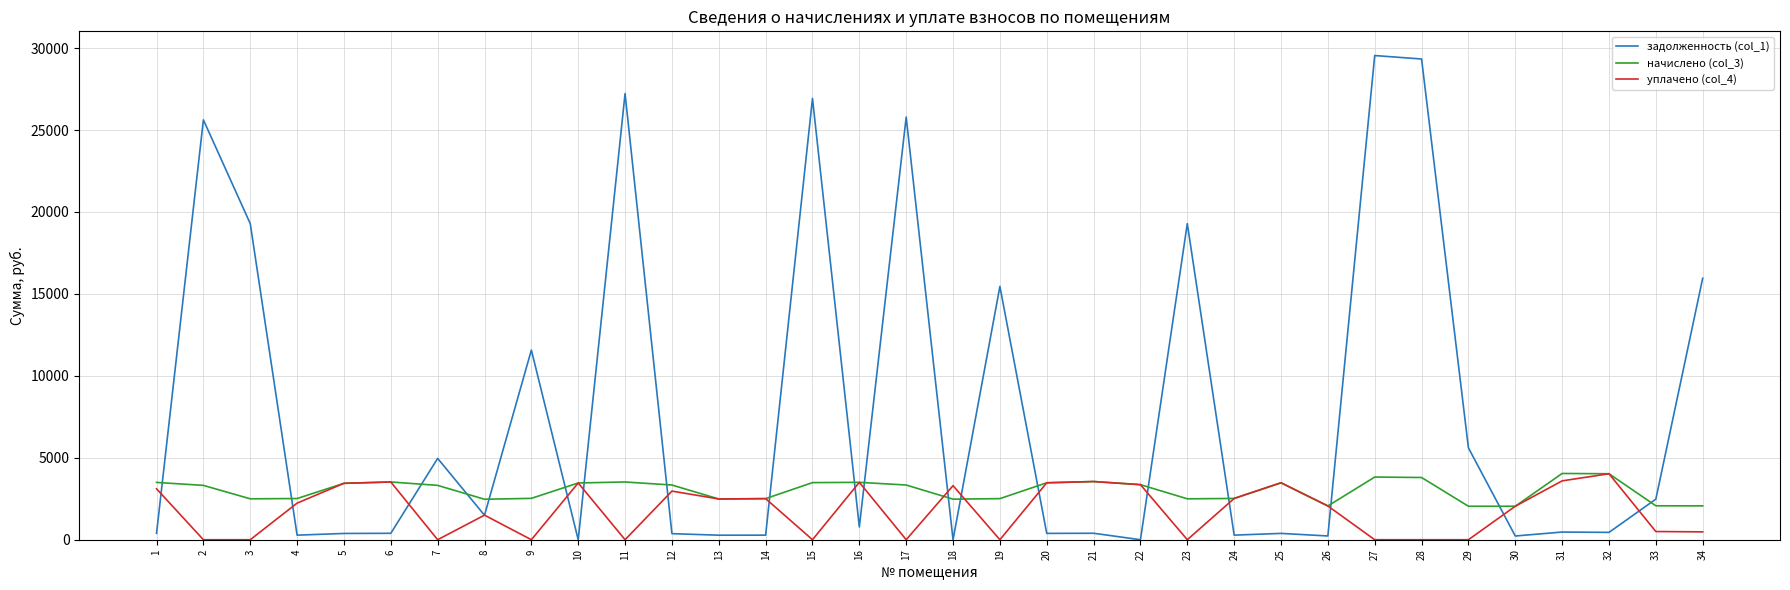

What is the sum of the начислено (col_3) values at 18 and 15?

5960.2